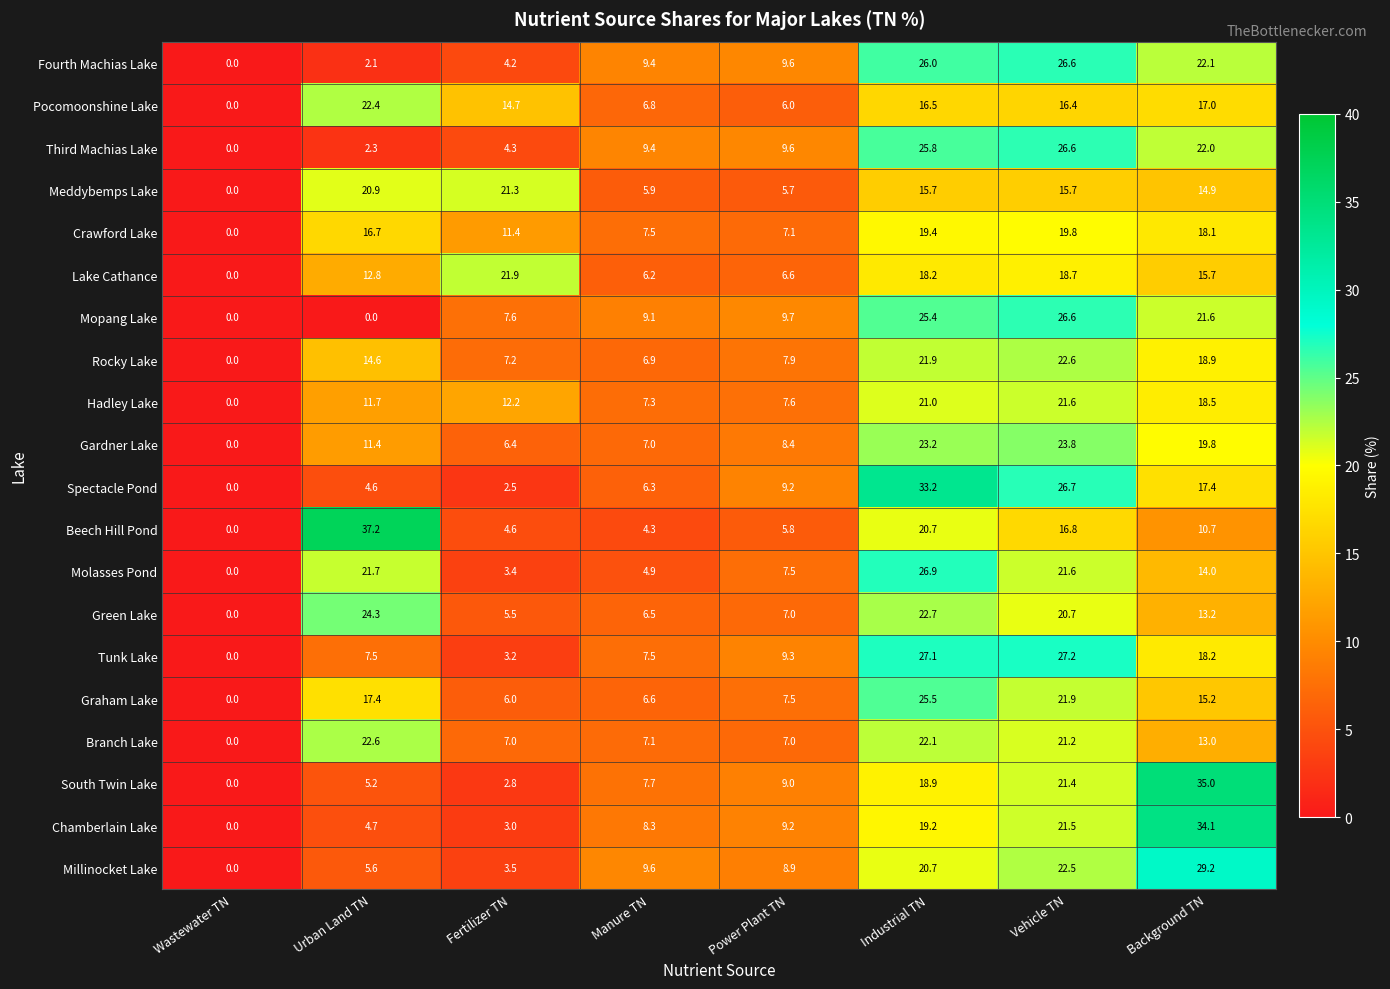

At Background TN, list the series in order from largest to smallest.

South Twin Lake, Chamberlain Lake, Millinocket Lake, Fourth Machias Lake, Third Machias Lake, Mopang Lake, Gardner Lake, Rocky Lake, Hadley Lake, Tunk Lake, Crawford Lake, Spectacle Pond, Pocomoonshine Lake, Lake Cathance, Graham Lake, Meddybemps Lake, Molasses Pond, Green Lake, Branch Lake, Beech Hill Pond